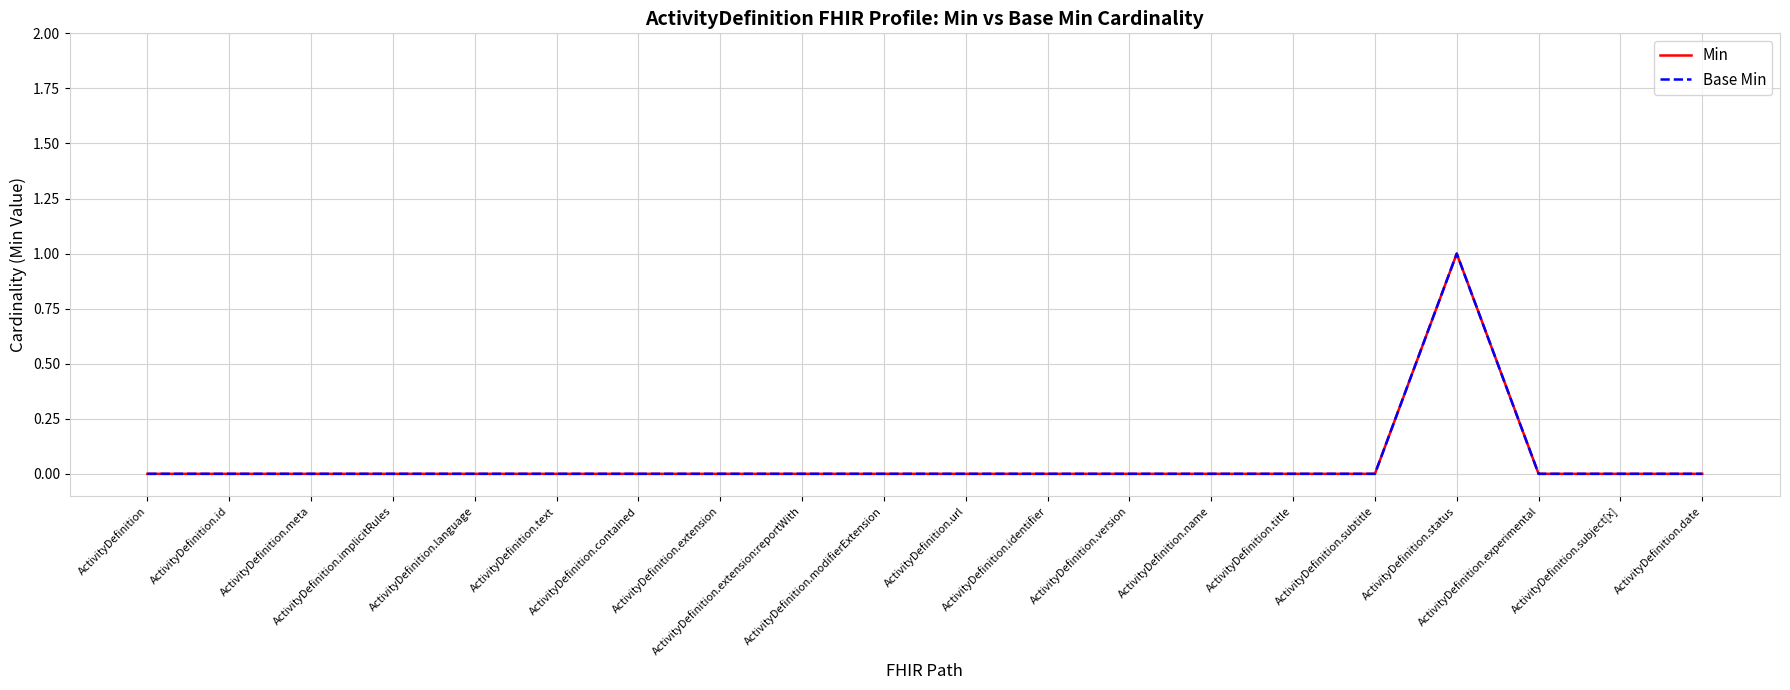

What is the label of the 12th point from the left?

ActivityDefinition.identifier